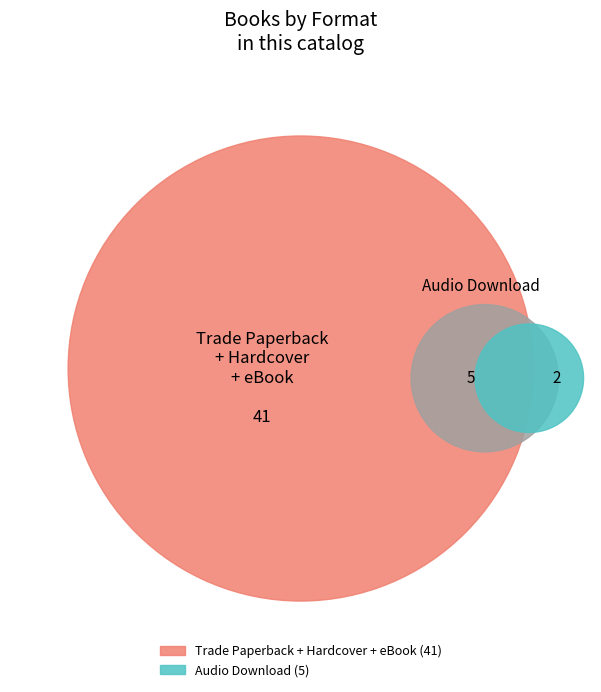

What portion of the pie excludes eBook?

73.9%